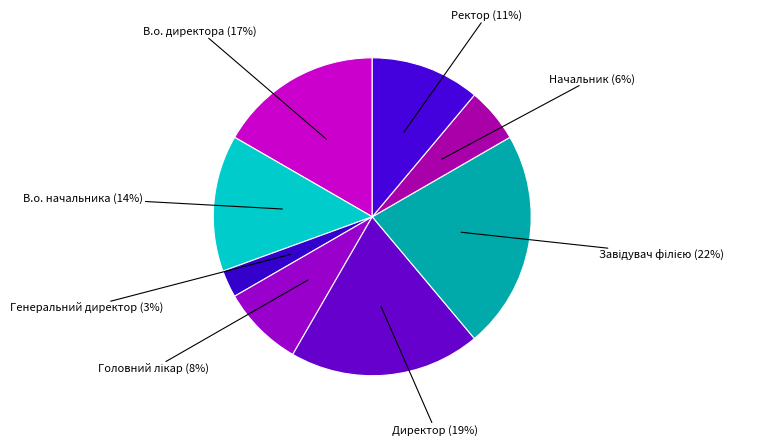

To the nearest percent, what percentage of the pie is Генеральний директор?

3%